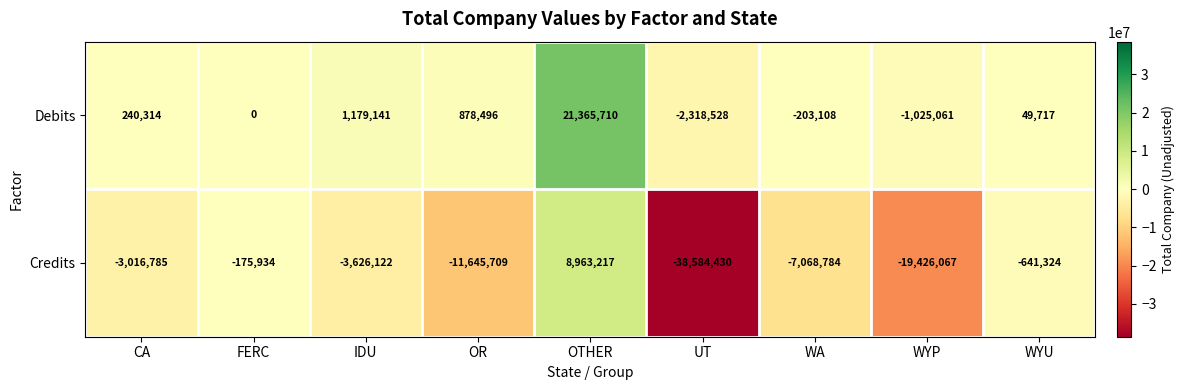

What is the total value across all series at CA?

-2776471